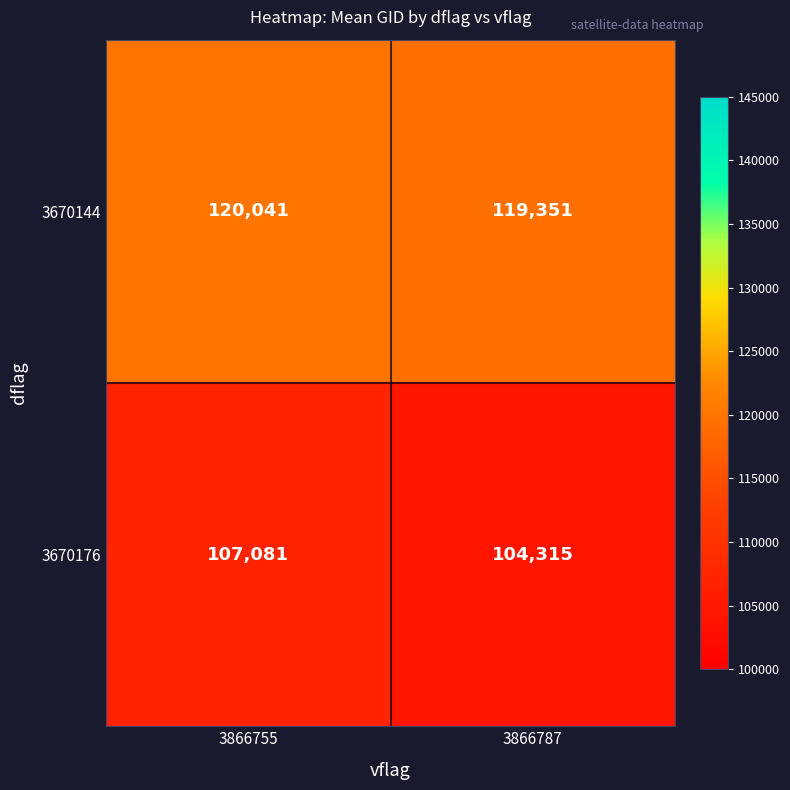

Between 3866755 and 3866787, which series saw the biggest shift?

3670176